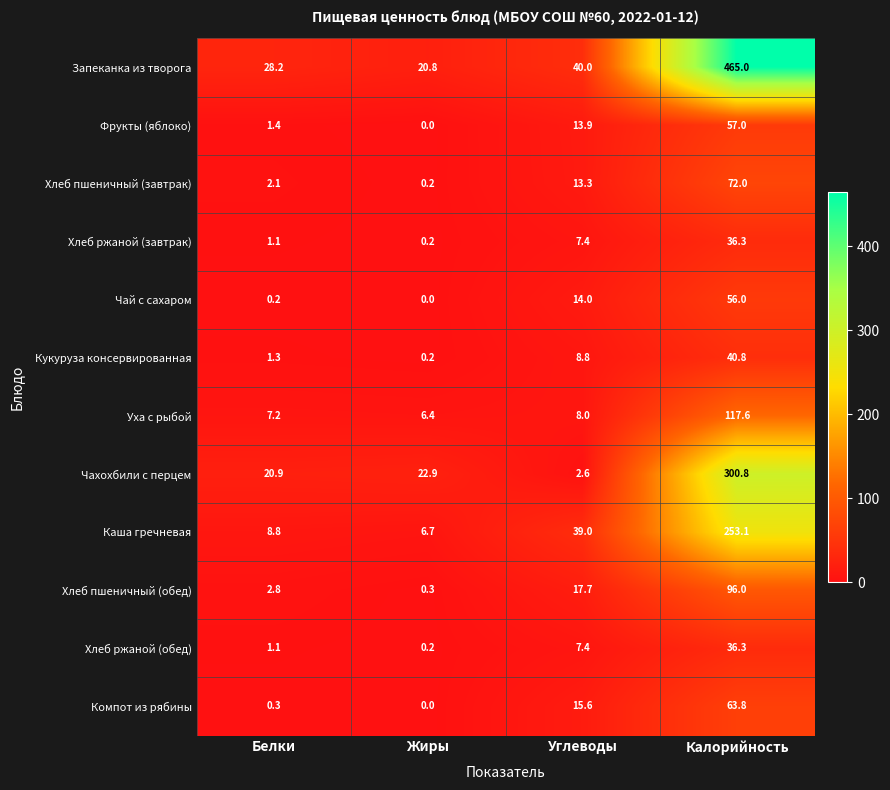

Which category has the lowest value across all series?

Жиры